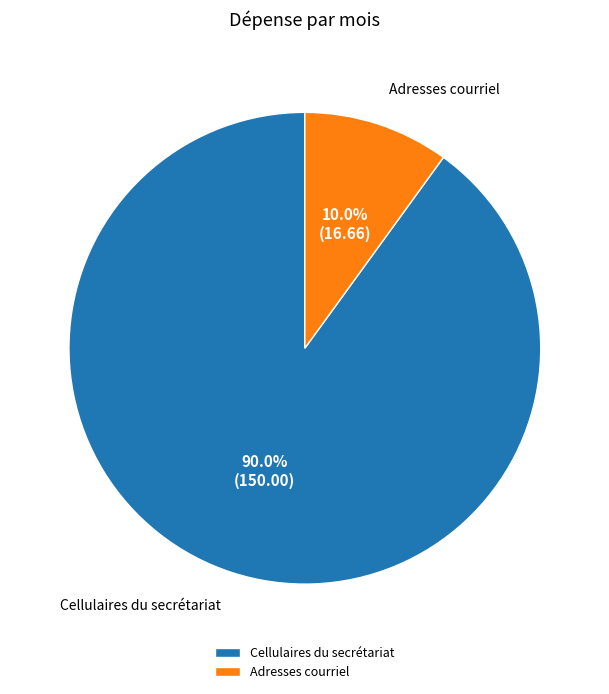

True or false: Cellulaires du secrétariat accounts for 90% of the total.

True